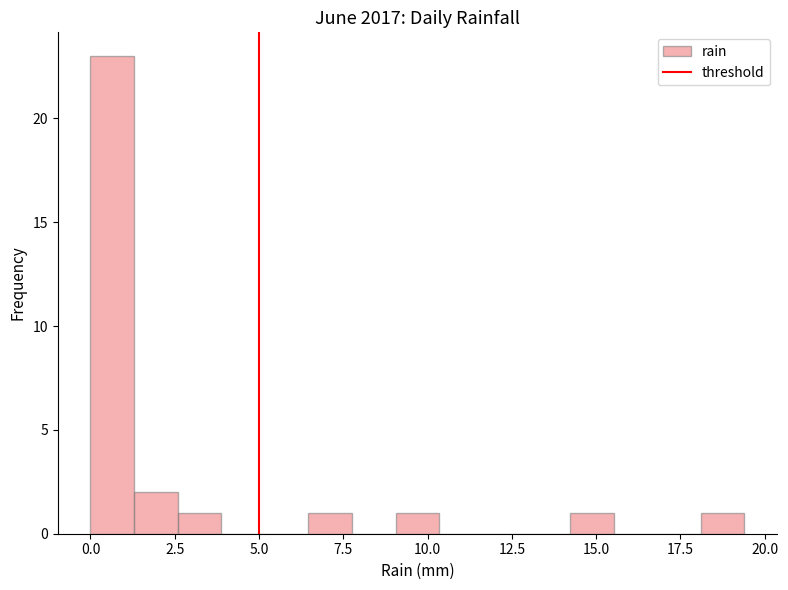

Around what value on the x-axis is the tallest bar? Give the approximate position of its centre, as read against the axis.

0.5